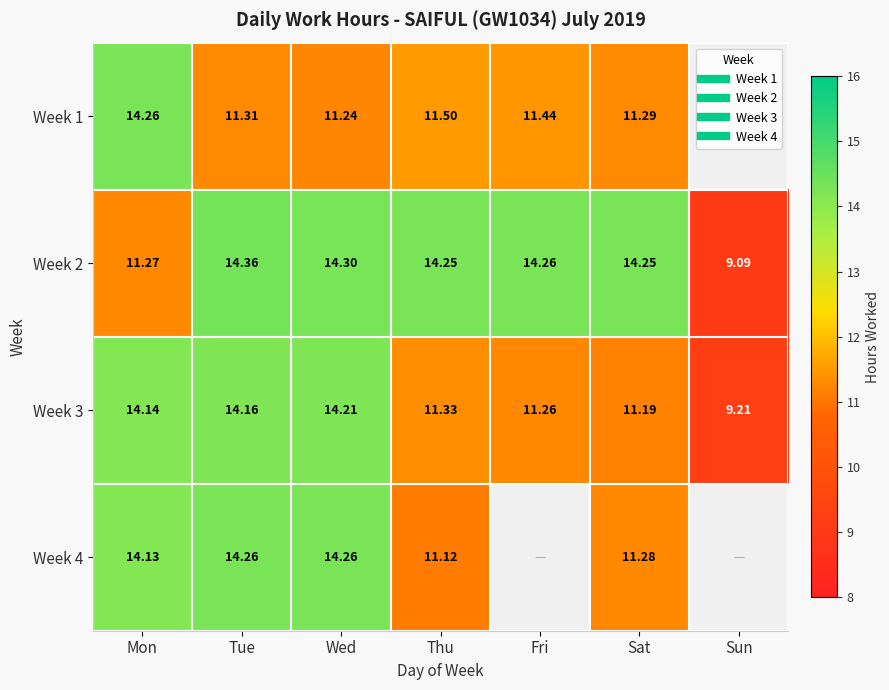

What is the smallest value displayed?

9.1